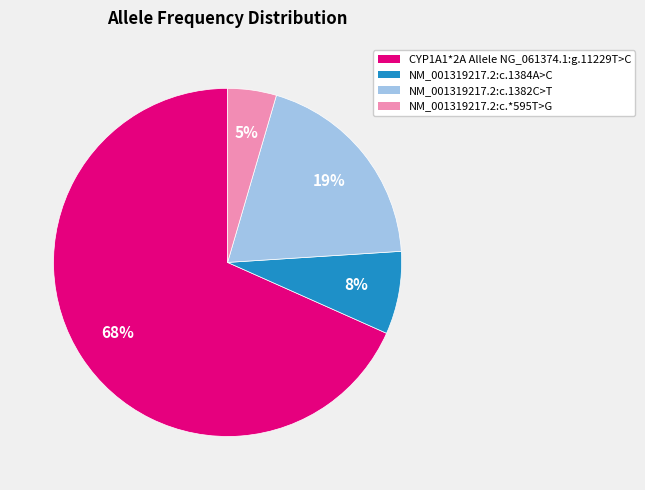

What is the largest slice in the pie chart?

CYP1A1*2A Allele NG_061374.1:g.11229T>C